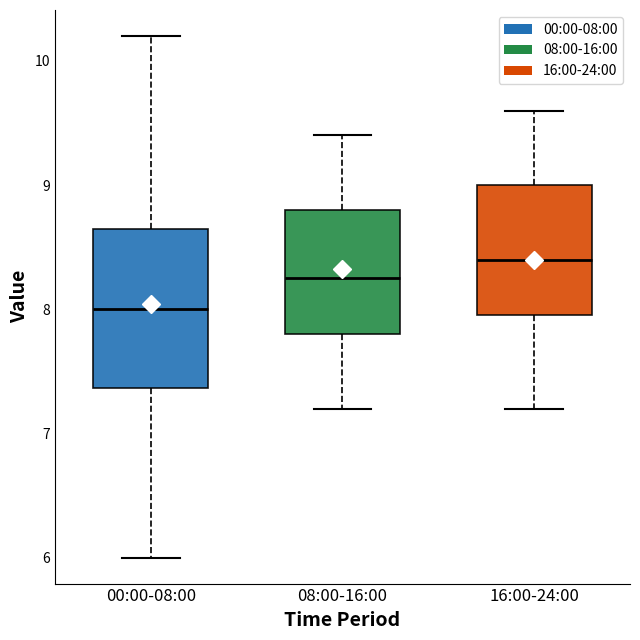

Reading left to right, read every box against the y-axis: the position of its median line, the range the box covers, and the ends of its whiskers. The values are not printed on the chart, so give them approximately, as read against the axis.

00:00-08:00: median 8.0, box 7.4 to 8.7, whiskers 6.0 to 10.2
08:00-16:00: median 8.3, box 7.8 to 8.8, whiskers 7.2 to 9.4
16:00-24:00: median 8.4, box 8.0 to 9.0, whiskers 7.2 to 9.6